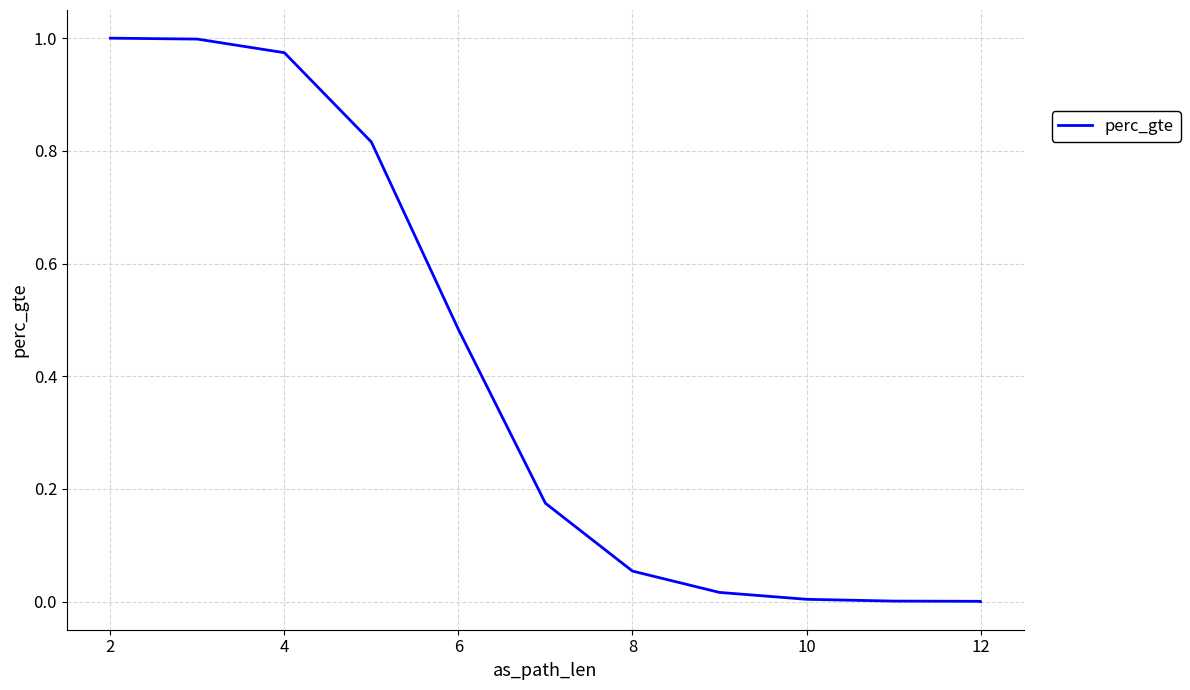

At which category does the chart reach its minimum across all series?

12